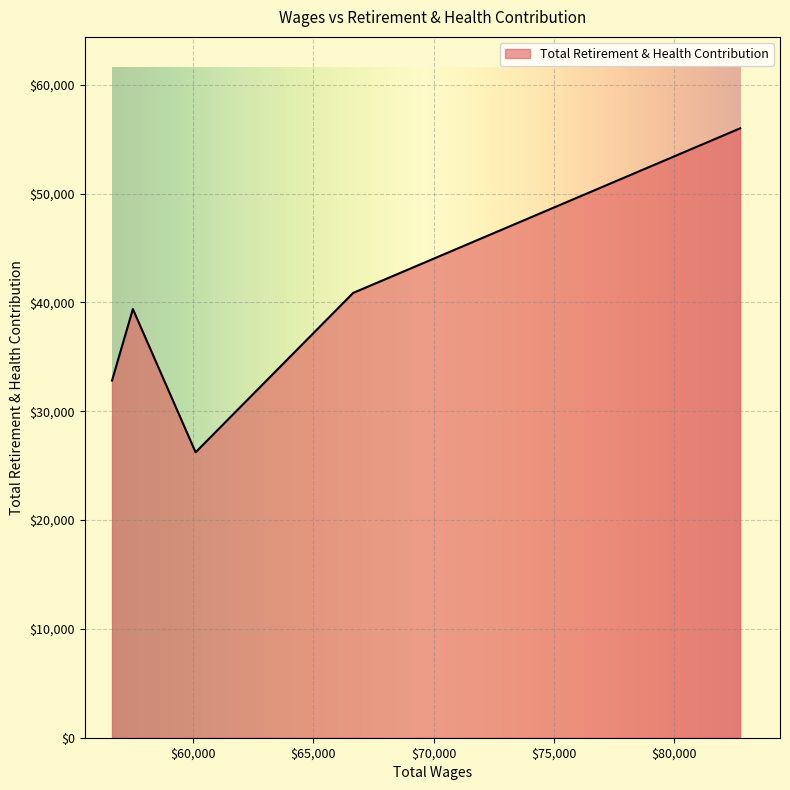

True or false: the data has more than 0 interior local peaks.

True